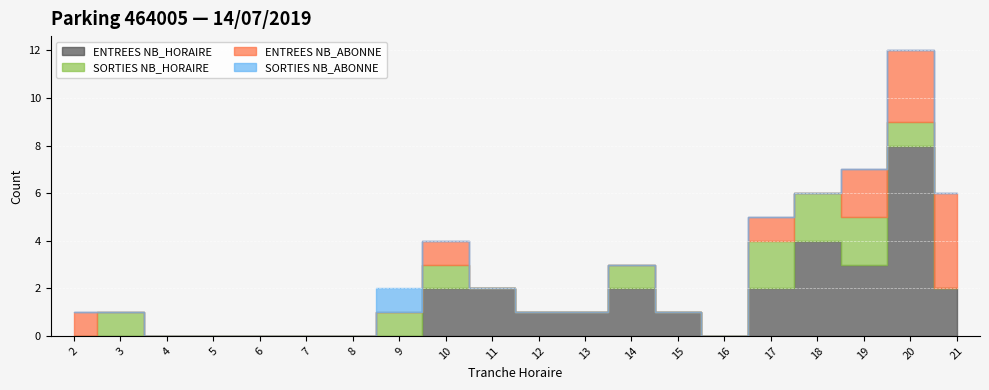

At how many categories does at least one series exceed 4?

1